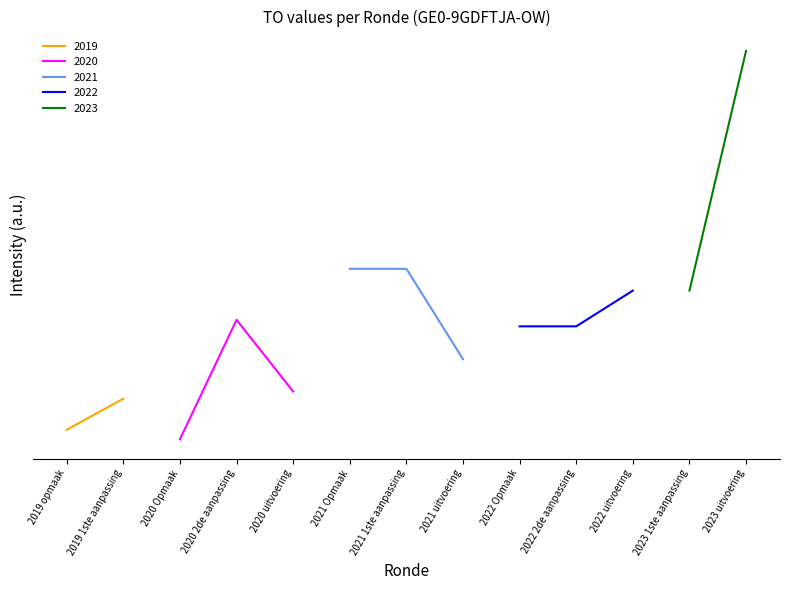

Count the number of values greater than 878.

6